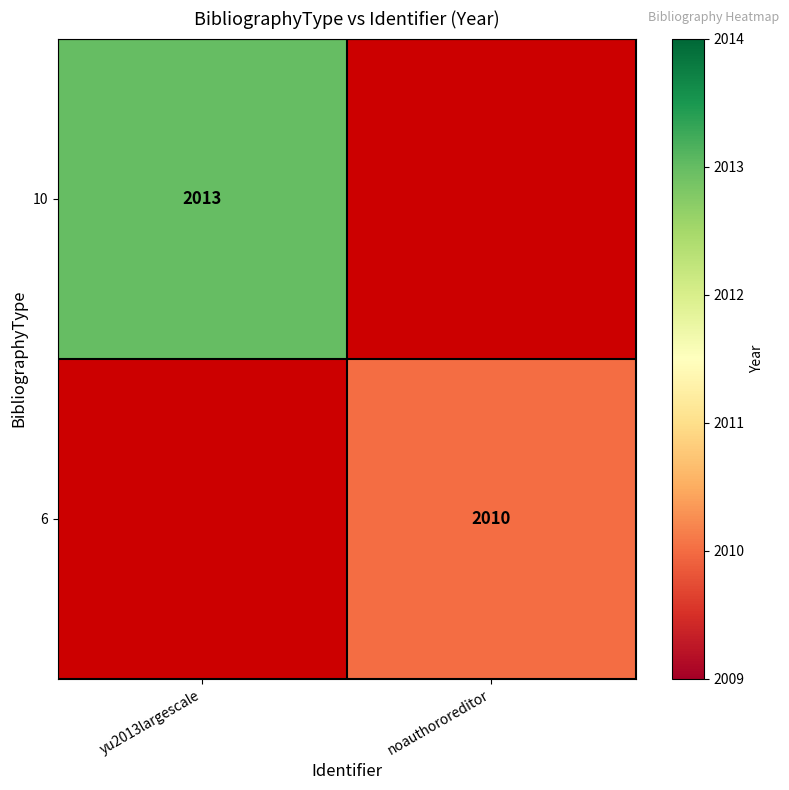

The value of 6 at noauthororeditor is 1109.1. True or false?

False